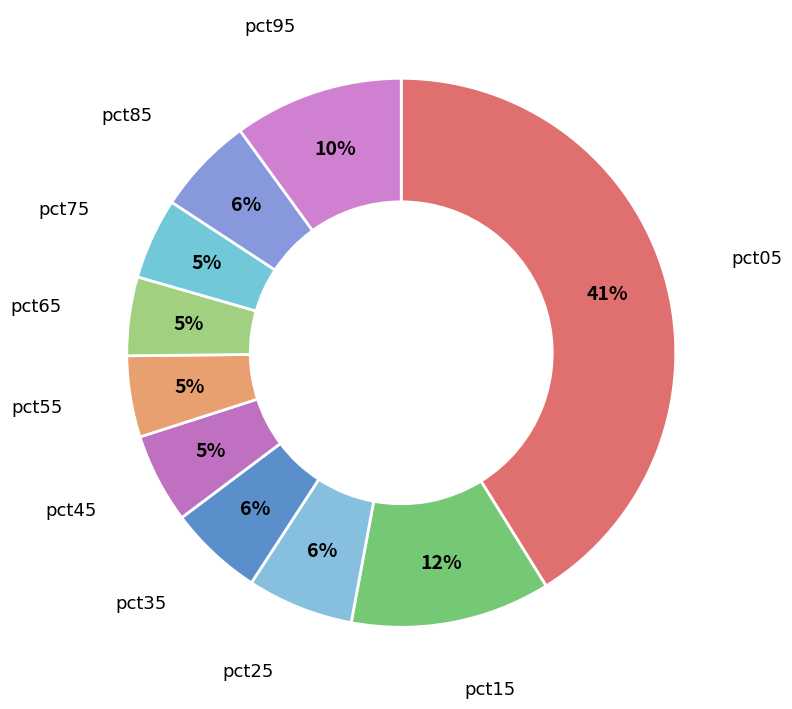

Which category has the smallest portion of the pie?

pct65